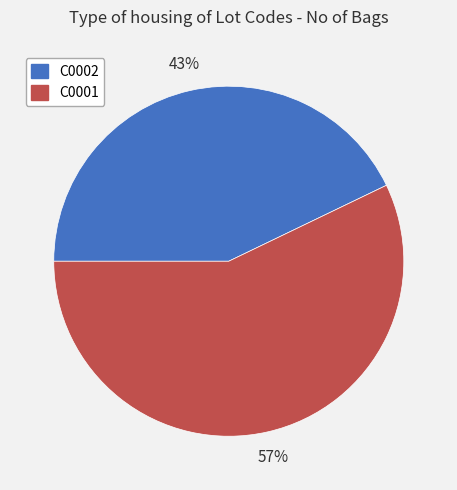

To the nearest percent, what is the average slice percentage?

50%